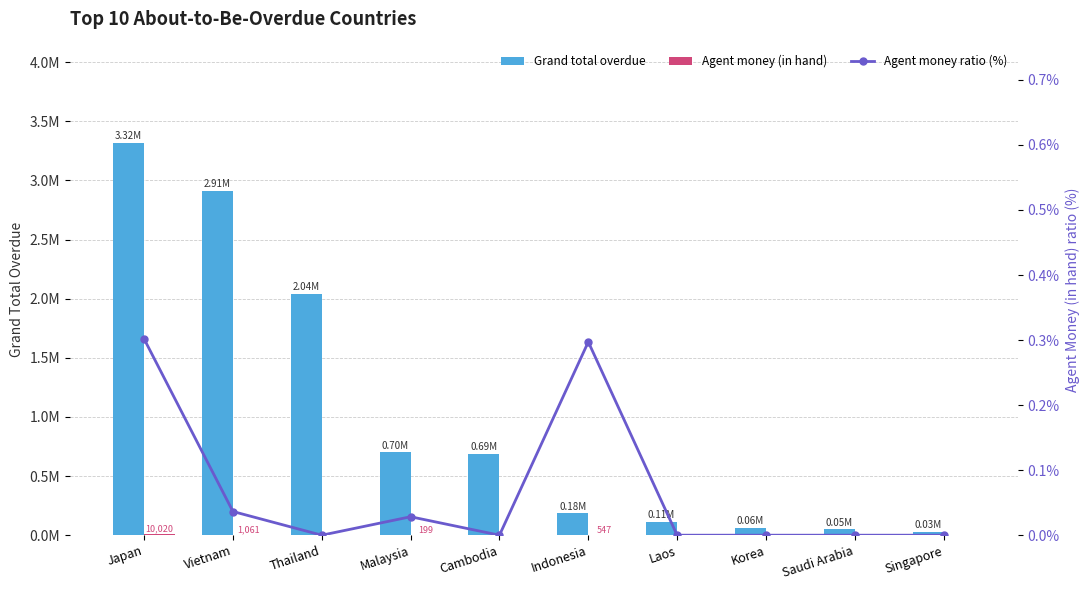

What position from the right is Laos?

4